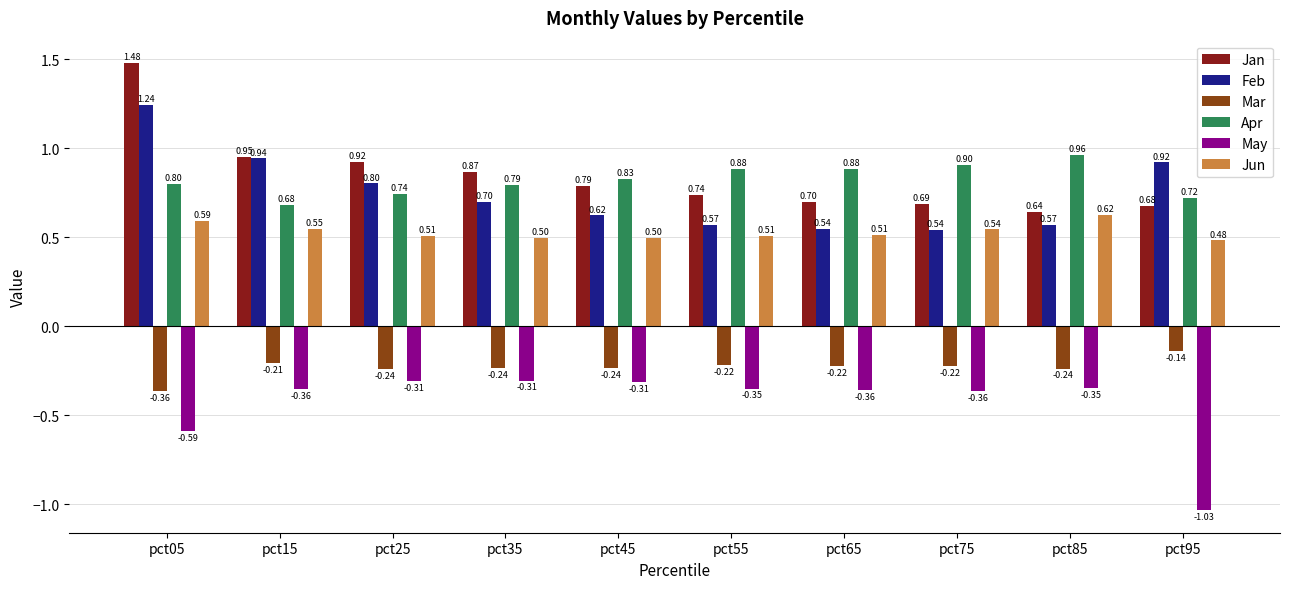

True or false: Jun has a value of 0.2 at pct95.

False